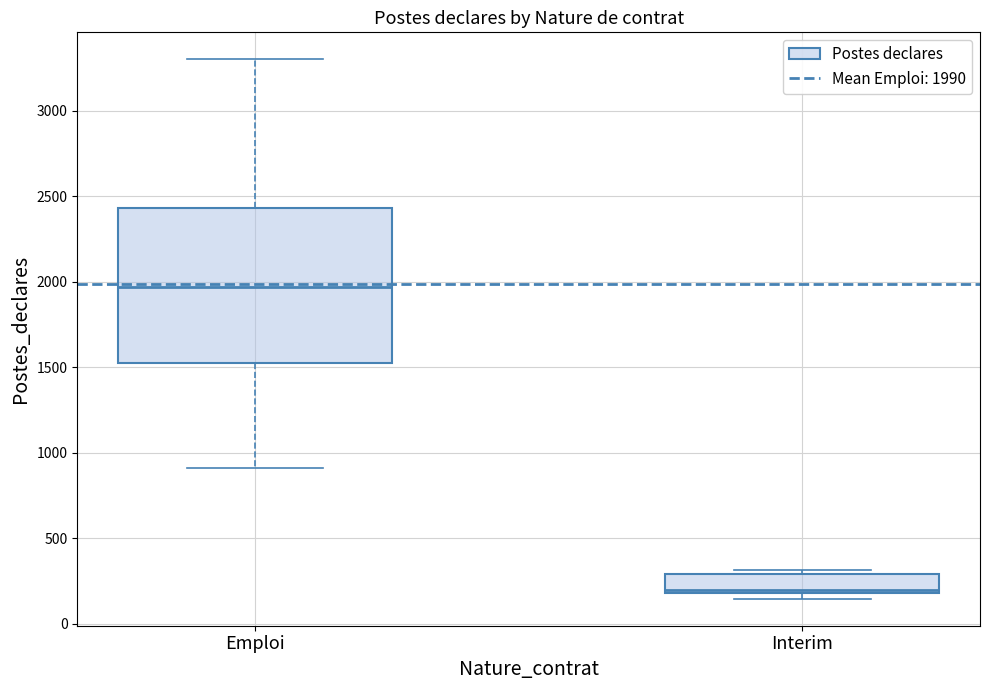

Which box is the tallest, from its lower edge to its upper edge?

Emploi